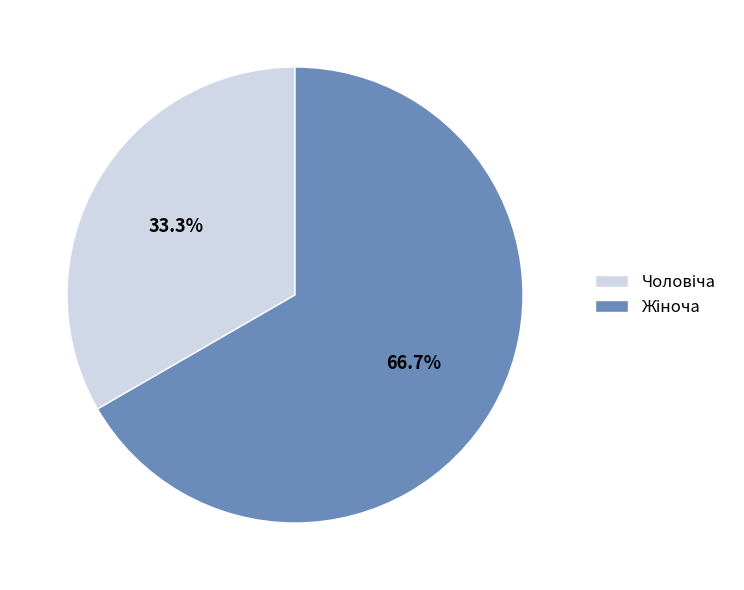

Is there a majority slice in this chart?

Yes